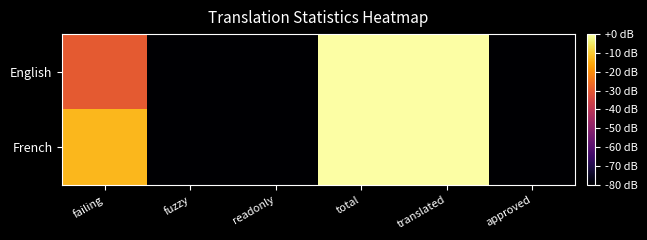

List the series in order of their peak value, highest first.

English, French